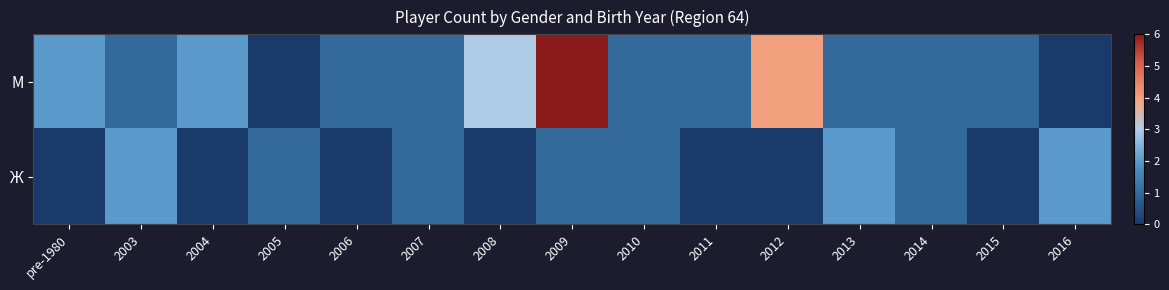

Rank the series at 2013 from highest to lowest value.

Ж, М